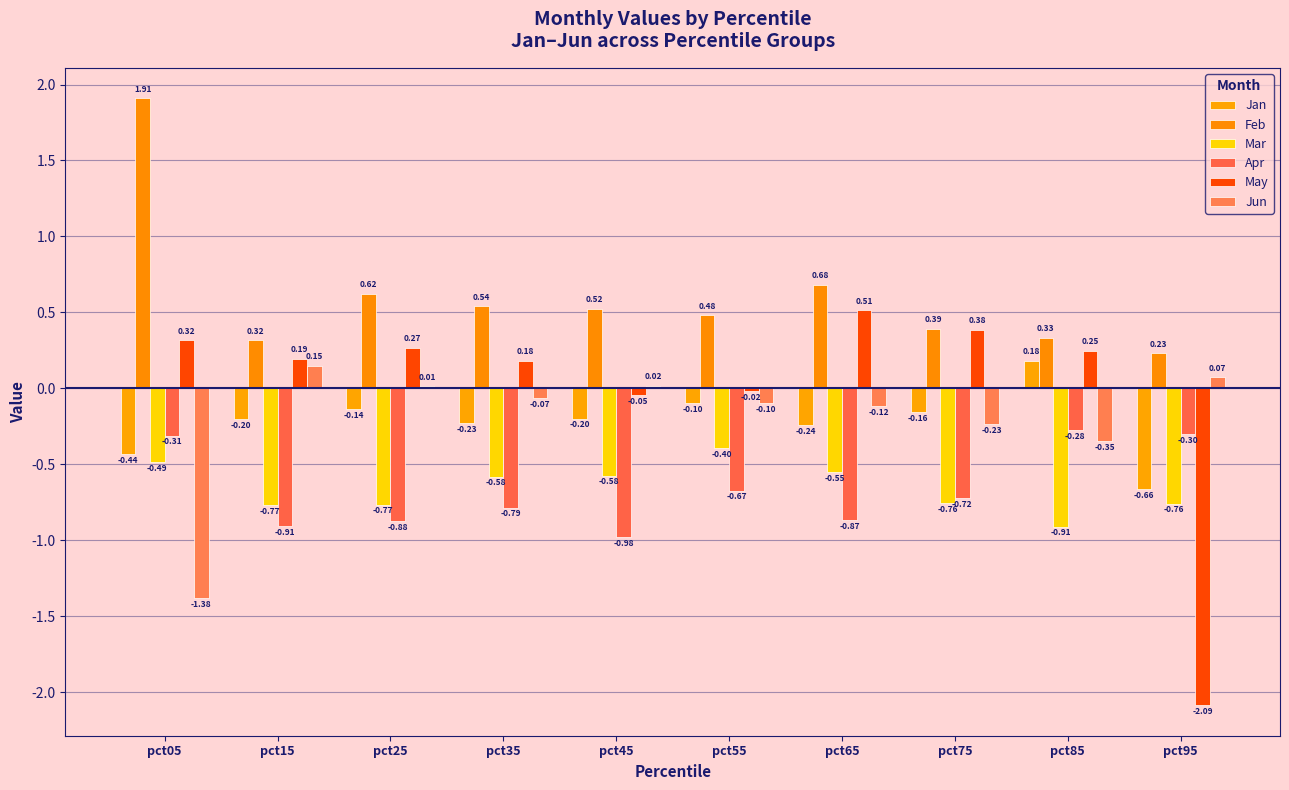

Rank the series by their maximum value, from lowest to highest.

Mar, Apr, Jun, Jan, May, Feb